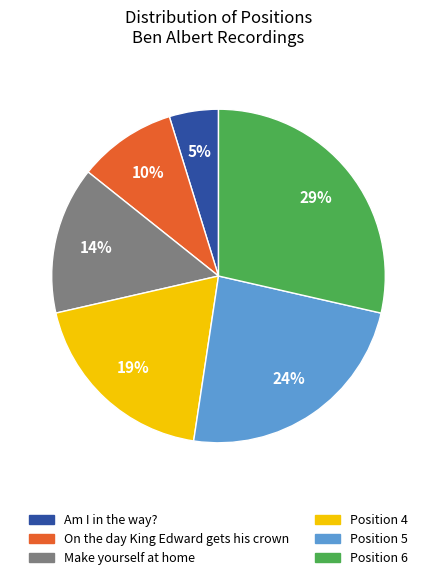

Is there a majority slice in this chart?

No